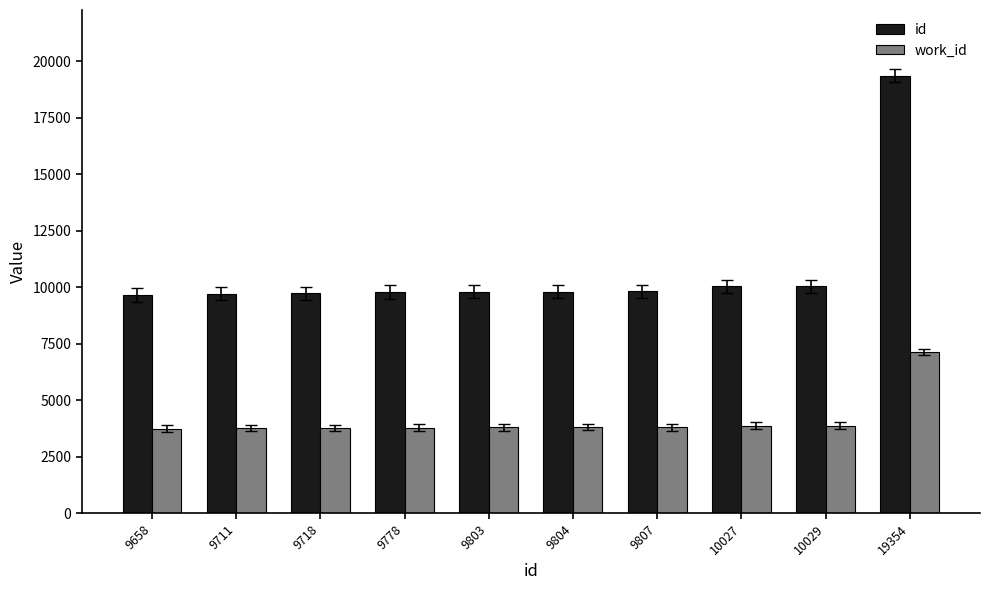

Count the number of categories in the chart.

10